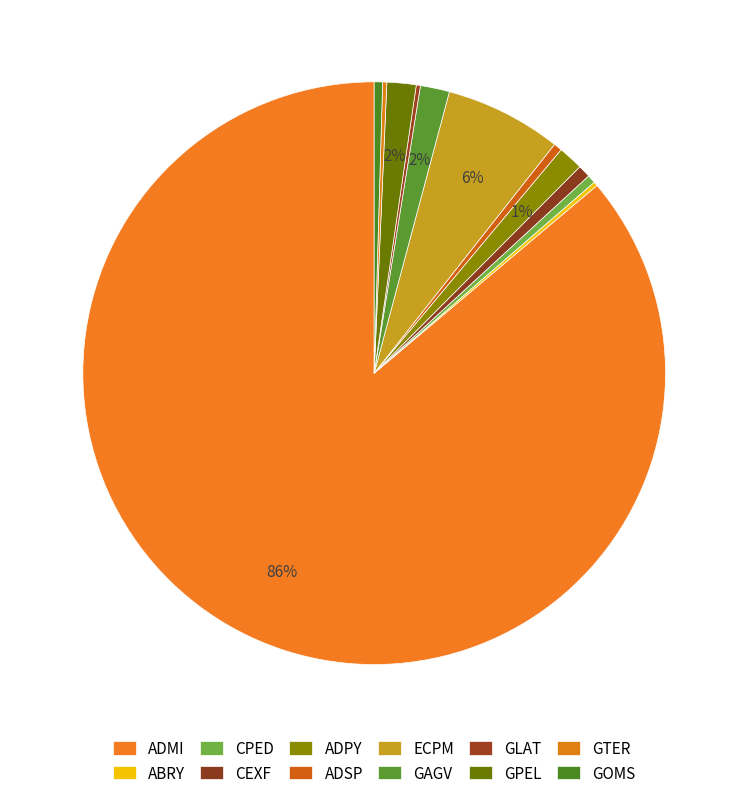

How many segments does this pie chart have?

12